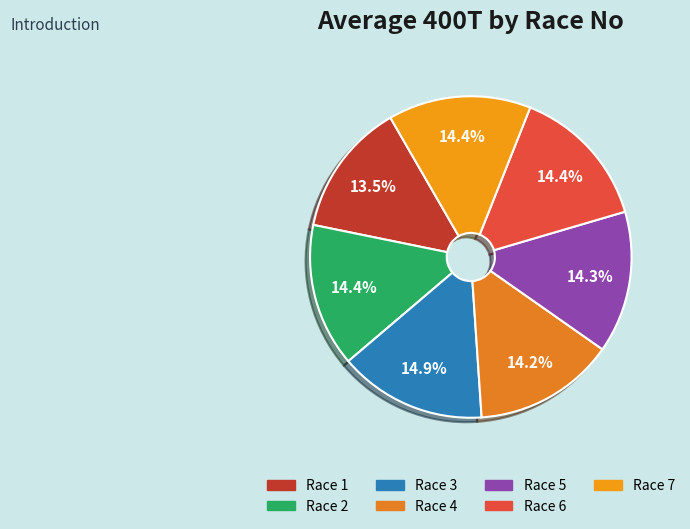

Which slice is the smallest?

Race 1